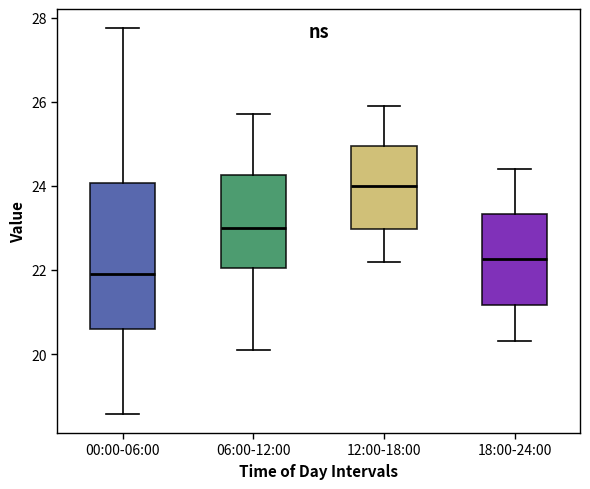

Reading left to right, read every box against the y-axis: the position of its median line, the range the box covers, and the ends of its whiskers. The values are not printed on the chart, so give them approximately, as read against the axis.

00:00-06:00: median 22.0, box 20.6 to 24.0, whiskers 18.6 to 27.8
06:00-12:00: median 23.0, box 22.0 to 24.2, whiskers 20.2 to 25.8
12:00-18:00: median 24.0, box 23.0 to 25.0, whiskers 22.2 to 26.0
18:00-24:00: median 22.2, box 21.2 to 23.4, whiskers 20.4 to 24.4